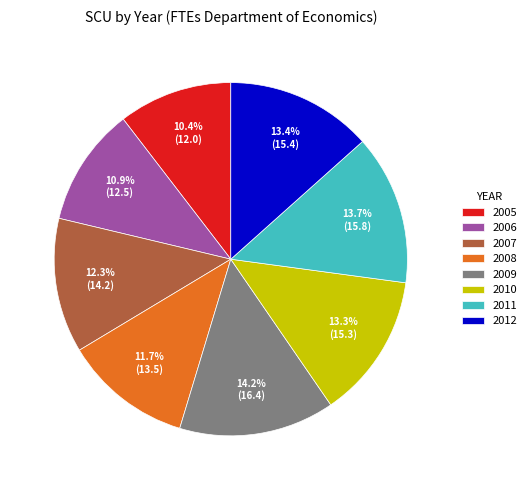

To the nearest percent, what is the combined percentage of 2011 and 2010?

27%